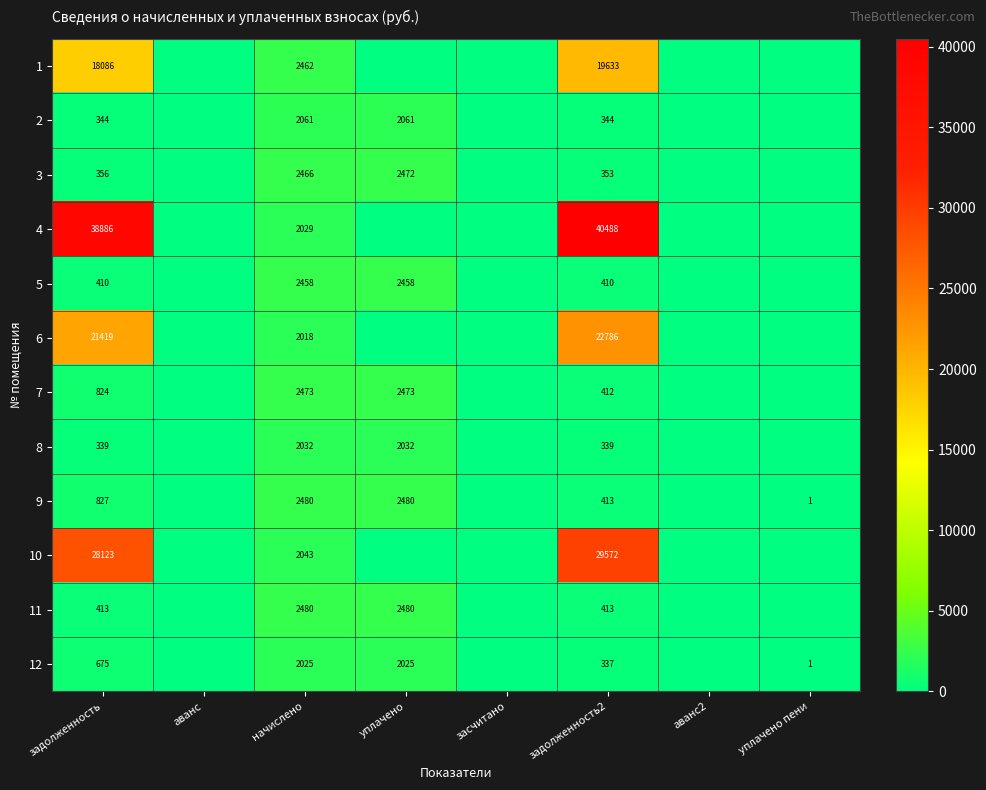

Is the value of 8 at задолженность2 greater than the value of 11 at задолженность?

No